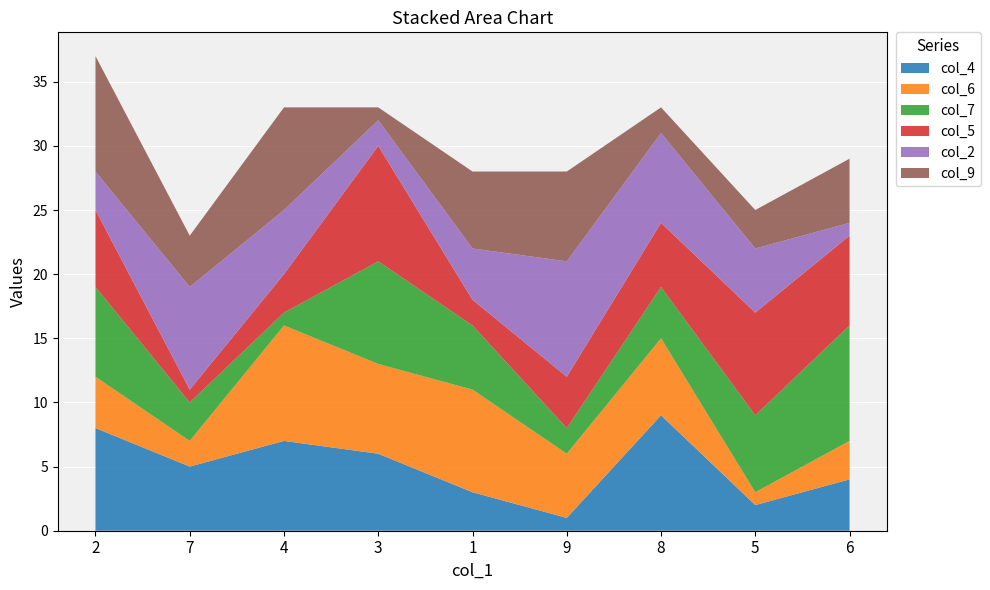

The value of col_4 at 7 is 9. True or false?

False